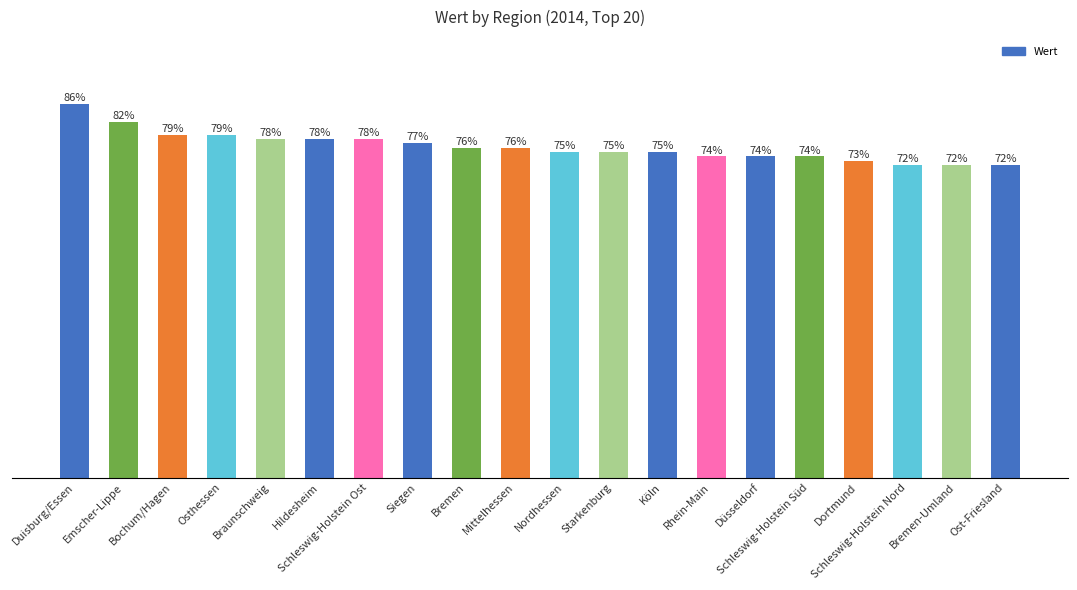

Rank the categories by value from highest to lowest.

Duisburg/Essen, Emscher-Lippe, Bochum/Hagen, Osthessen, Braunschweig, Hildesheim, Schleswig-Holstein Ost, Siegen, Bremen, Mittelhessen, Nordhessen, Starkenburg, Köln, Rhein-Main, Düsseldorf, Schleswig-Holstein Süd, Dortmund, Schleswig-Holstein Nord, Bremen-Umland, Ost-Friesland